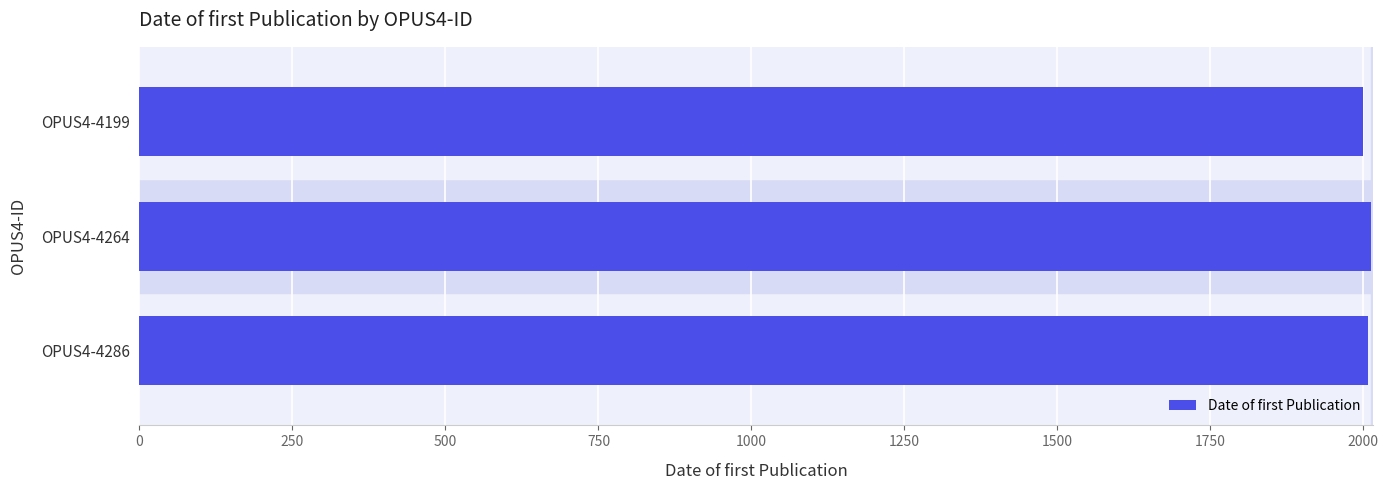

What is the ratio of the value at OPUS4-4286 to the value at OPUS4-4199?

1.0